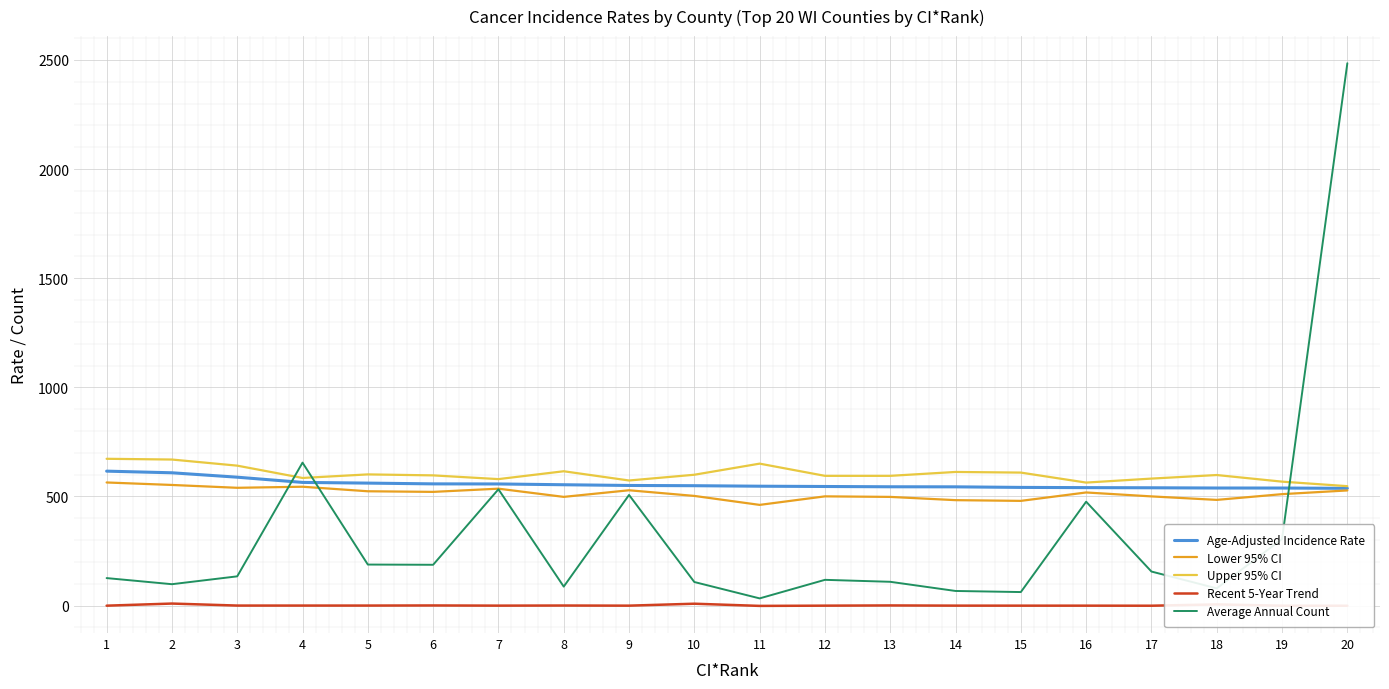

Between 6 and 20, which series saw the biggest shift?

Average Annual Count